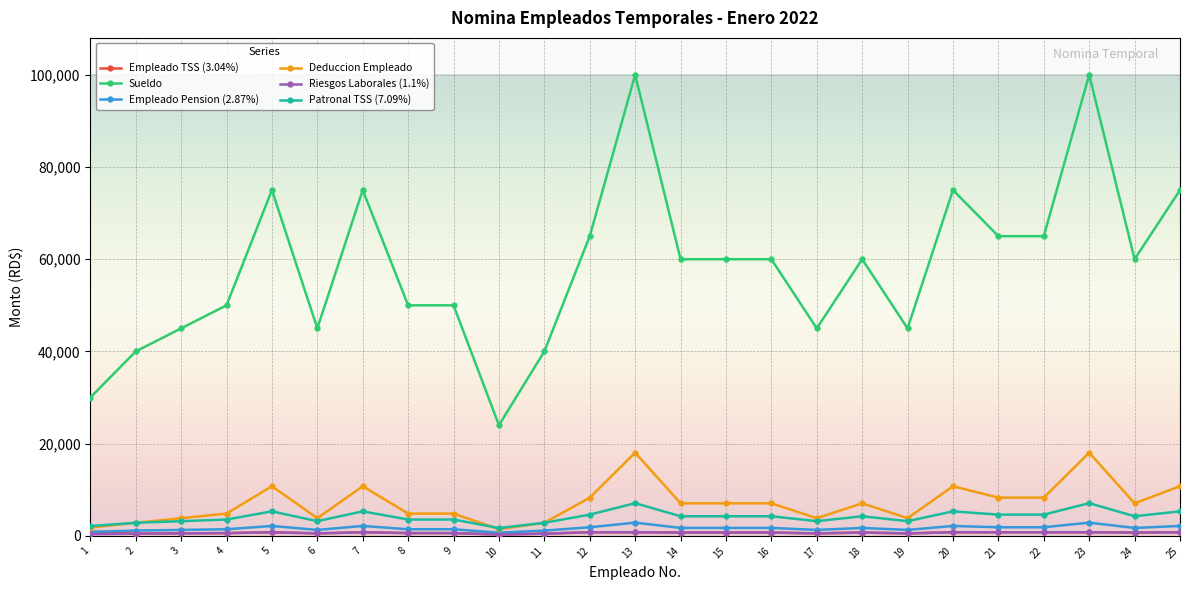

At how many categories does at least one series exceed 96628?

2